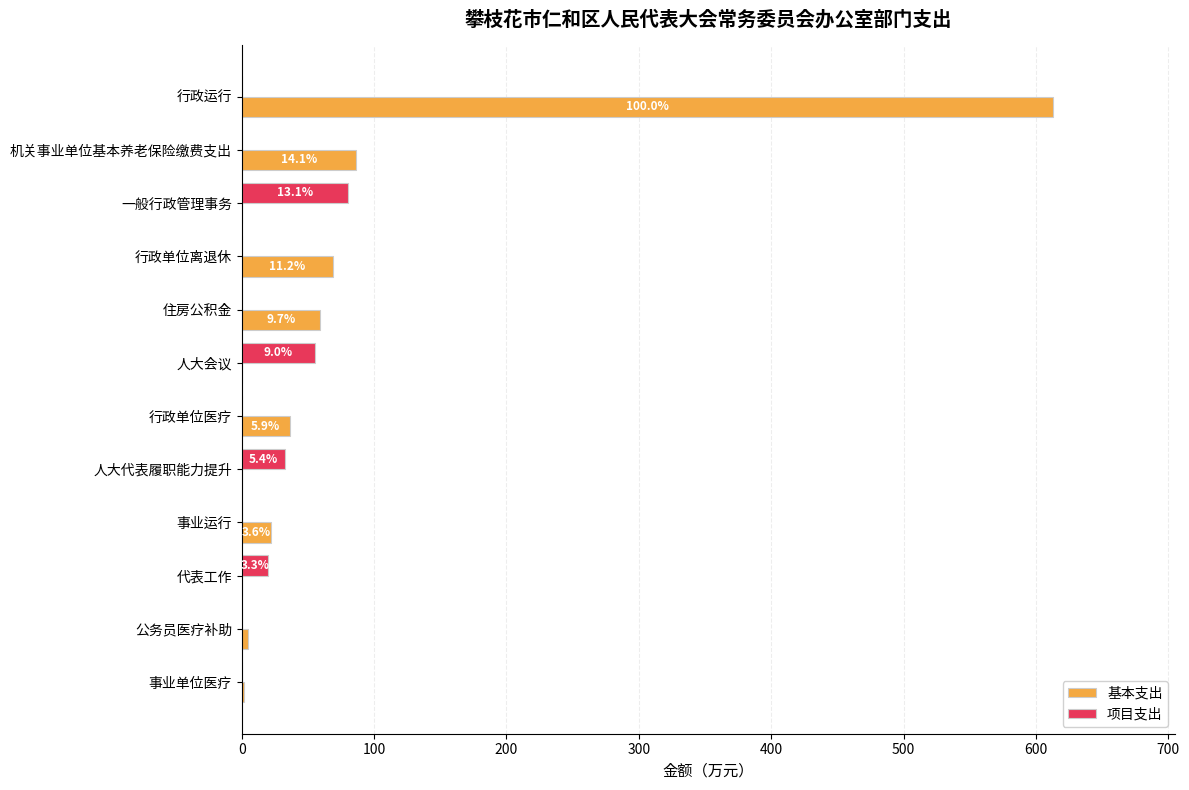

Which category has the highest value in the 基本支出 series?

行政运行